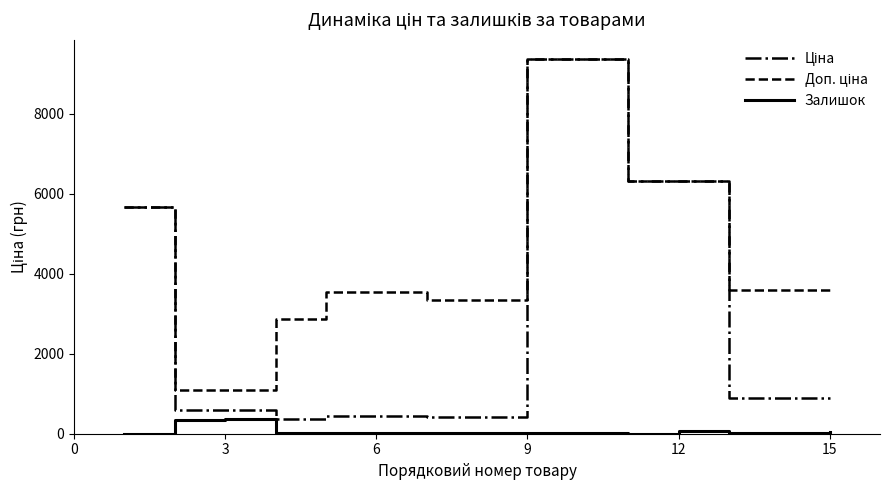

What is the maximum value shown in the chart?

9384.0